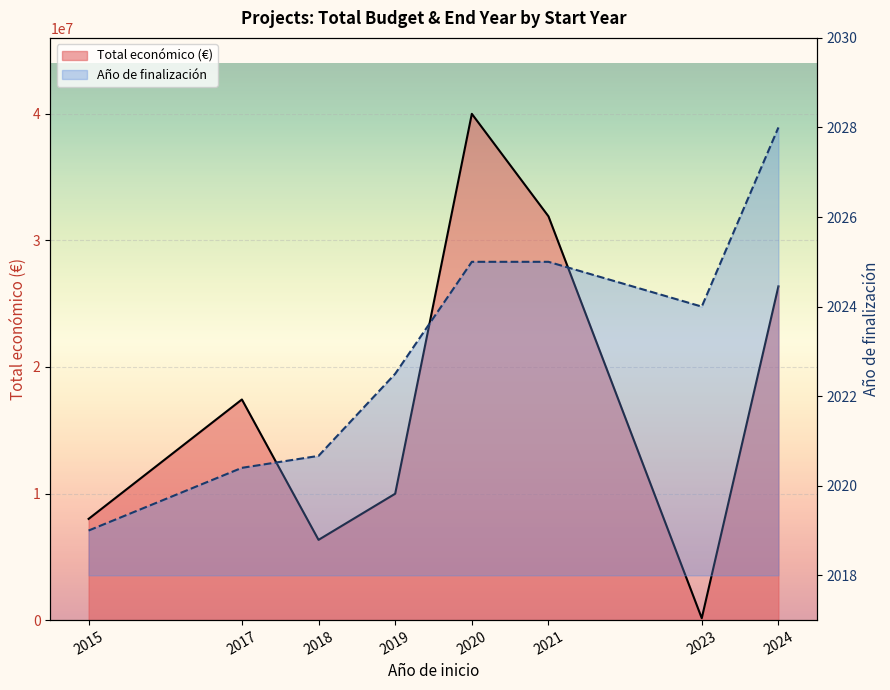

What is the value of the Año de finalización point at the 6th from the left?

2025.0